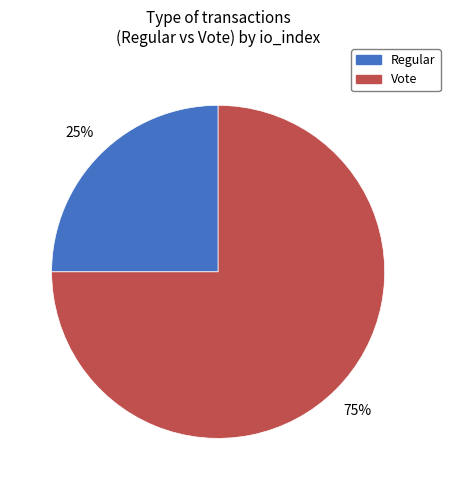

To the nearest percent, what is the difference between the Regular and Vote slice percentages?

50%